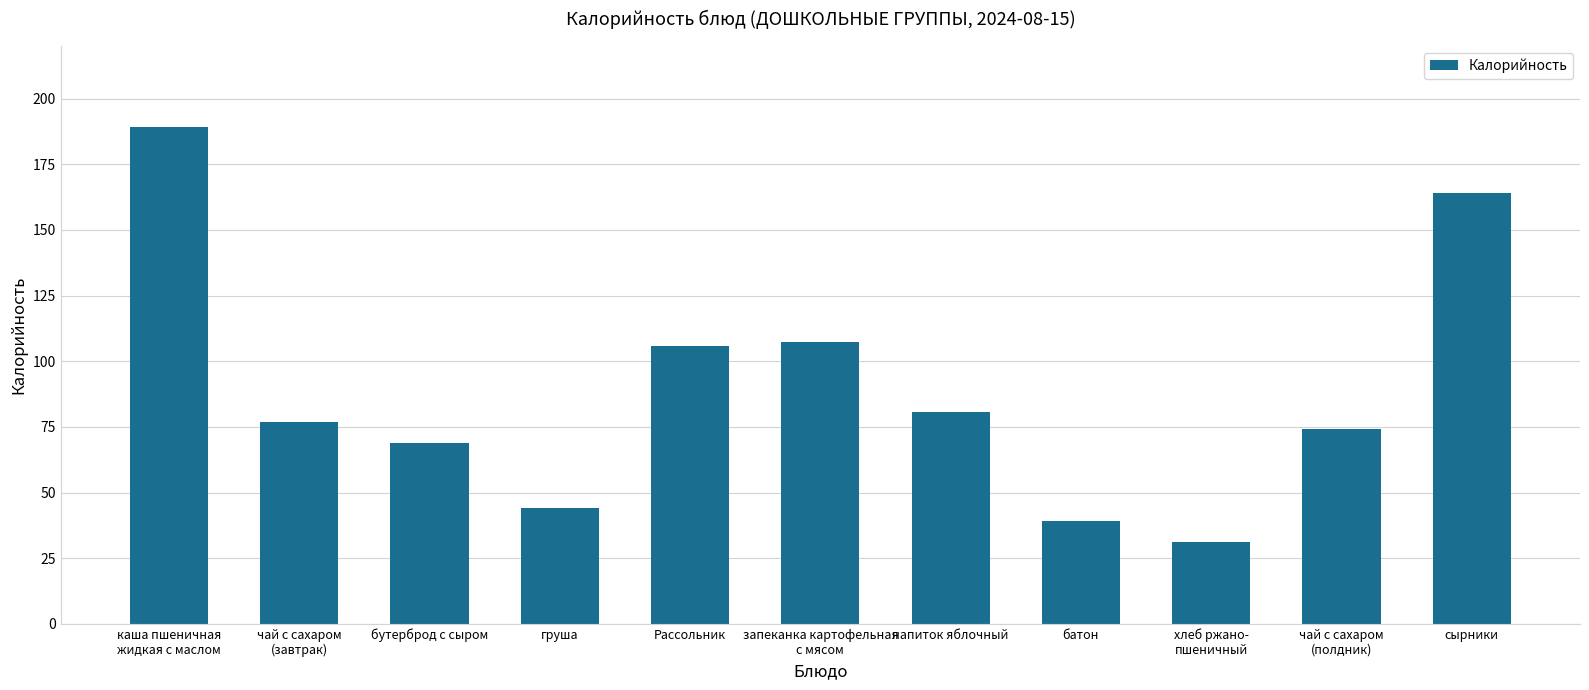

What is the value of the 4th bar from the left?

44.2